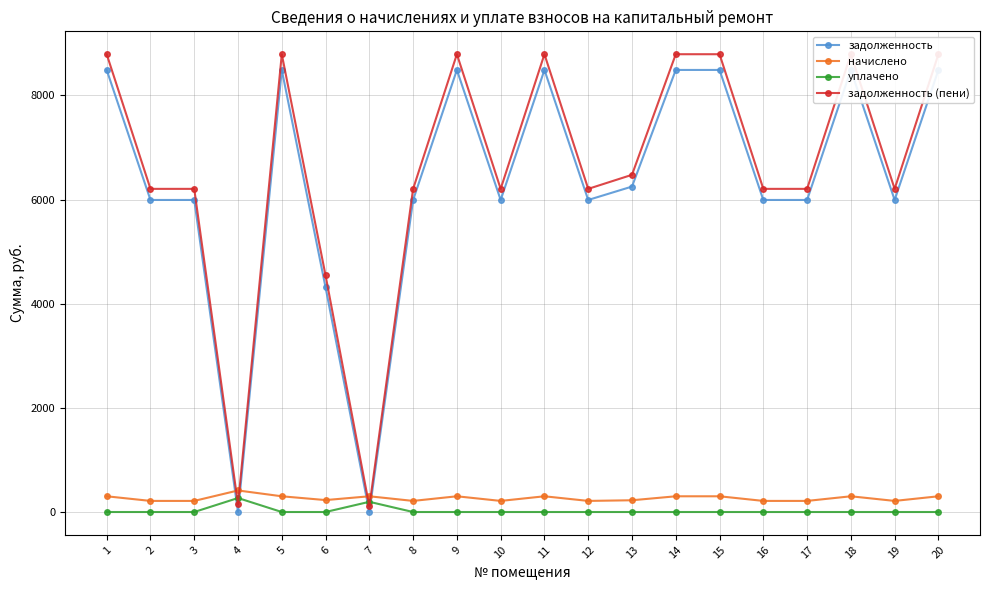

How many values in уплачено are above zero?

2